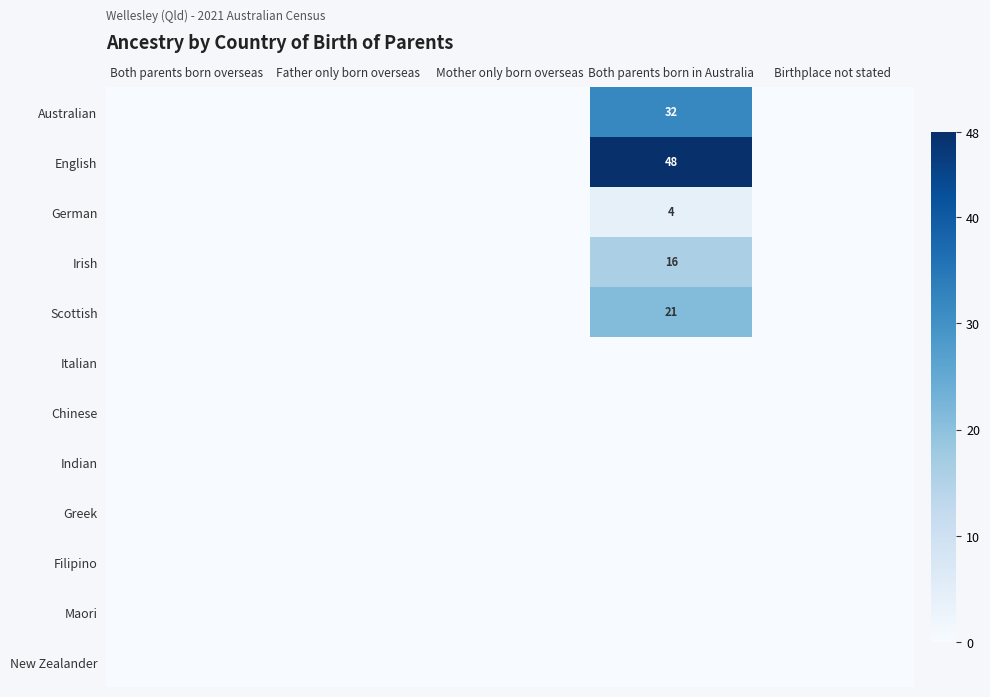

What is the sum of all English values?

48